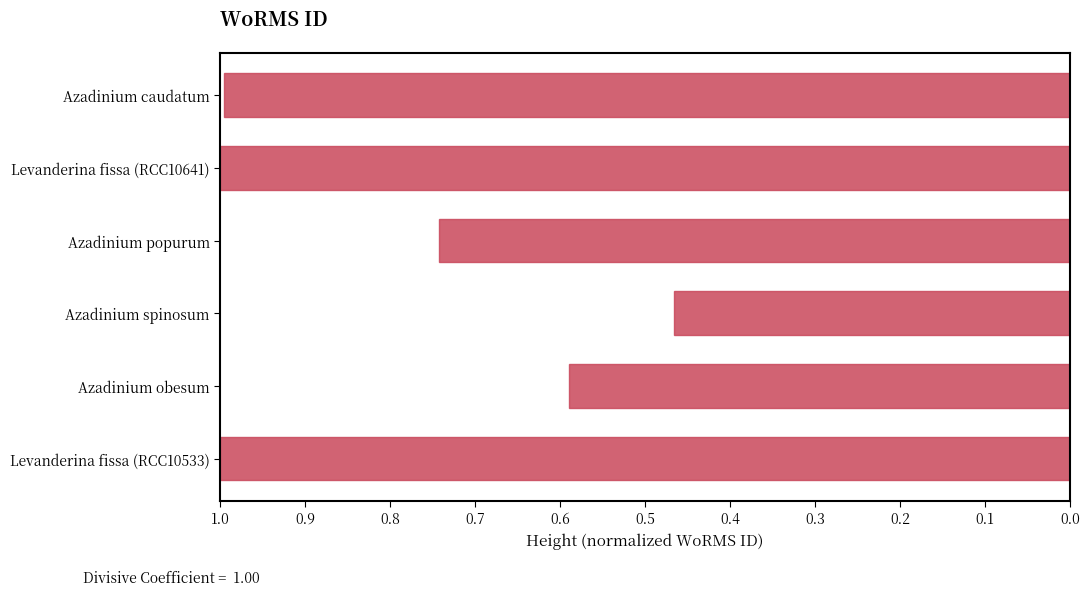

What is the difference between the second highest and second lowest values?

0.4